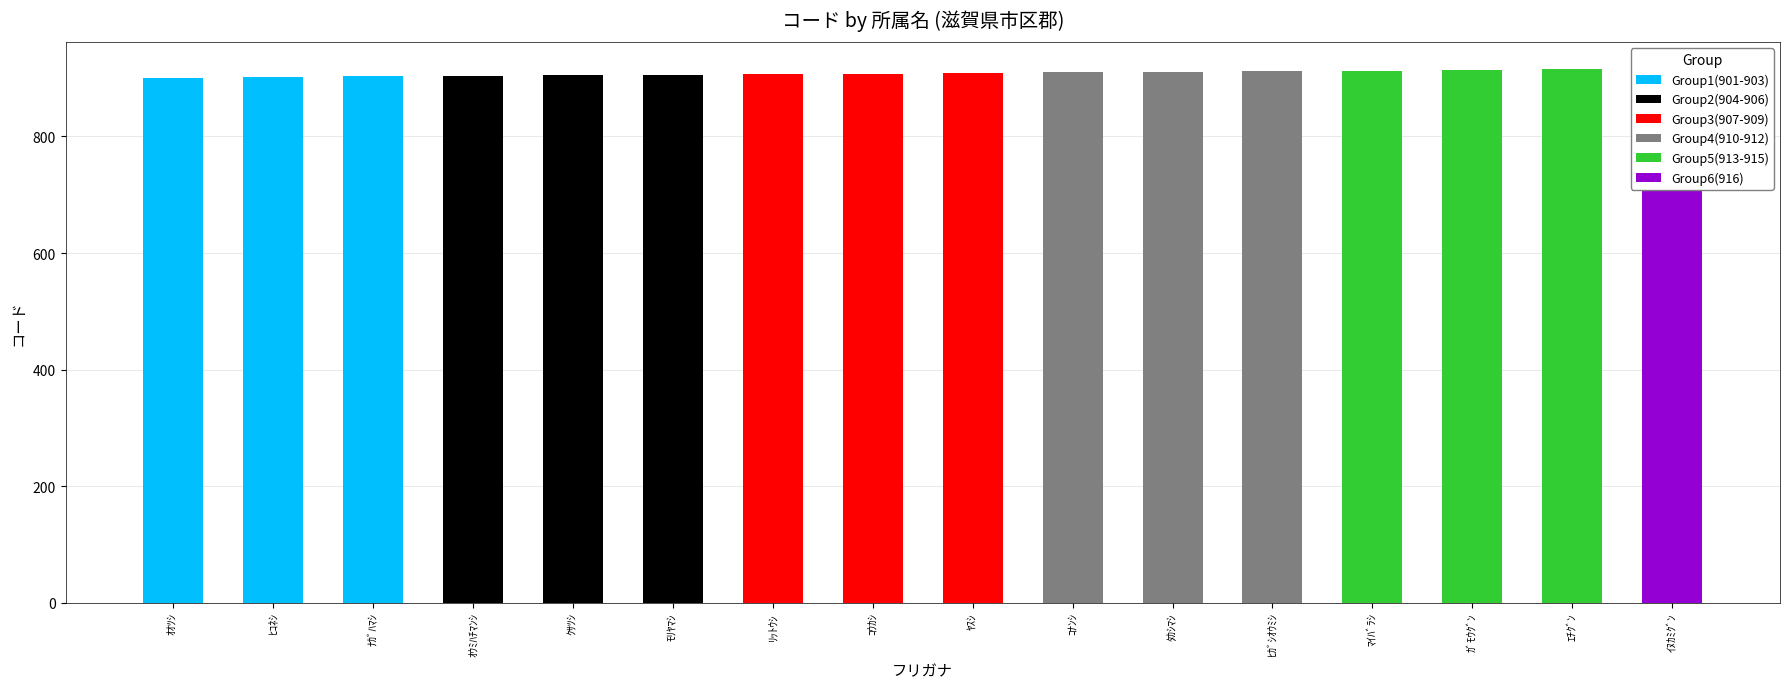

What is the value of the 2nd bar from the left?

902